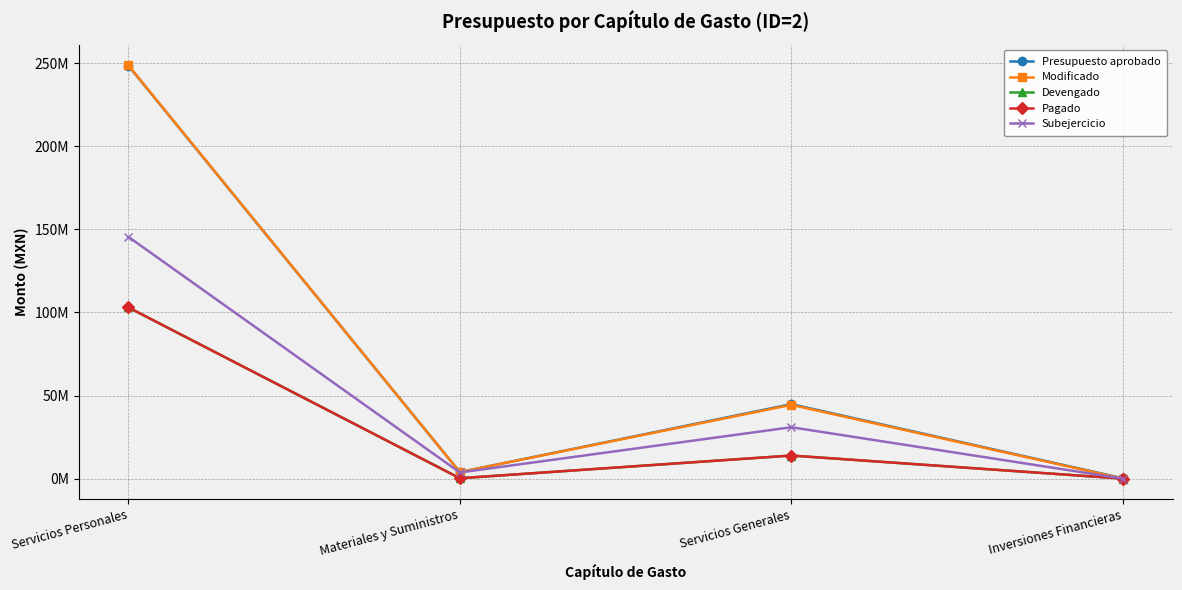

What are all the series names shown in the legend?

Presupuesto aprobado, Modificado, Devengado, Pagado, Subejercicio